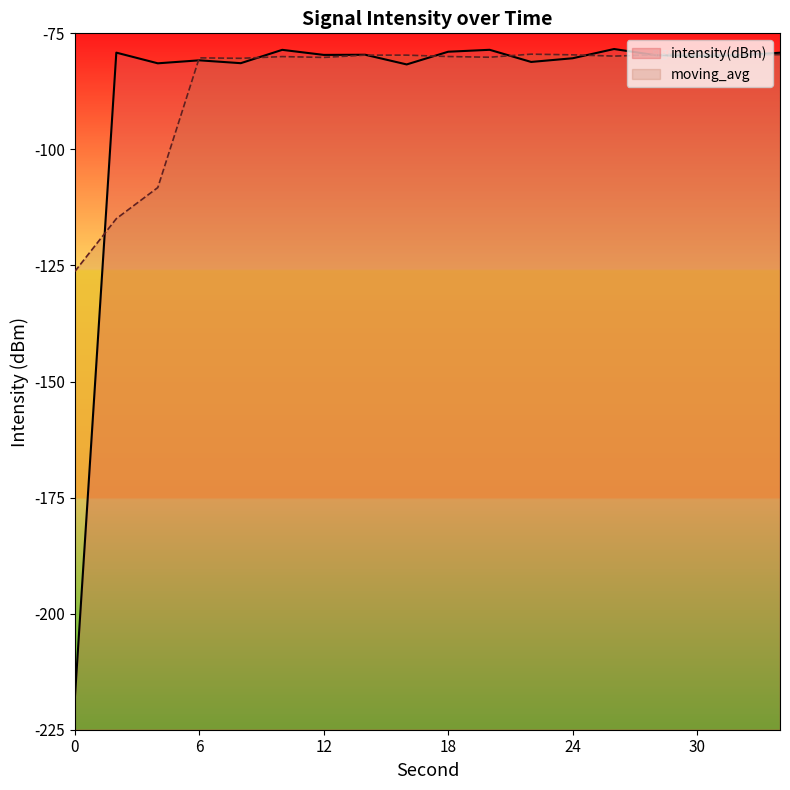

List the labels in order of value, smallest first.

0, 16, 4, 8, 22, 6, 24, 30, 32, 28, 12, 14, 34, 2, 18, 10, 20, 26